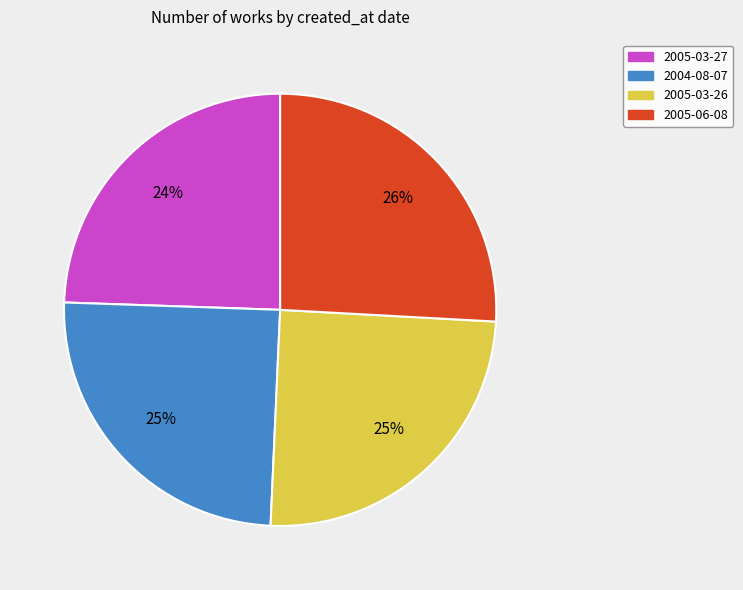

What is the largest slice in the pie chart?

2005-06-08